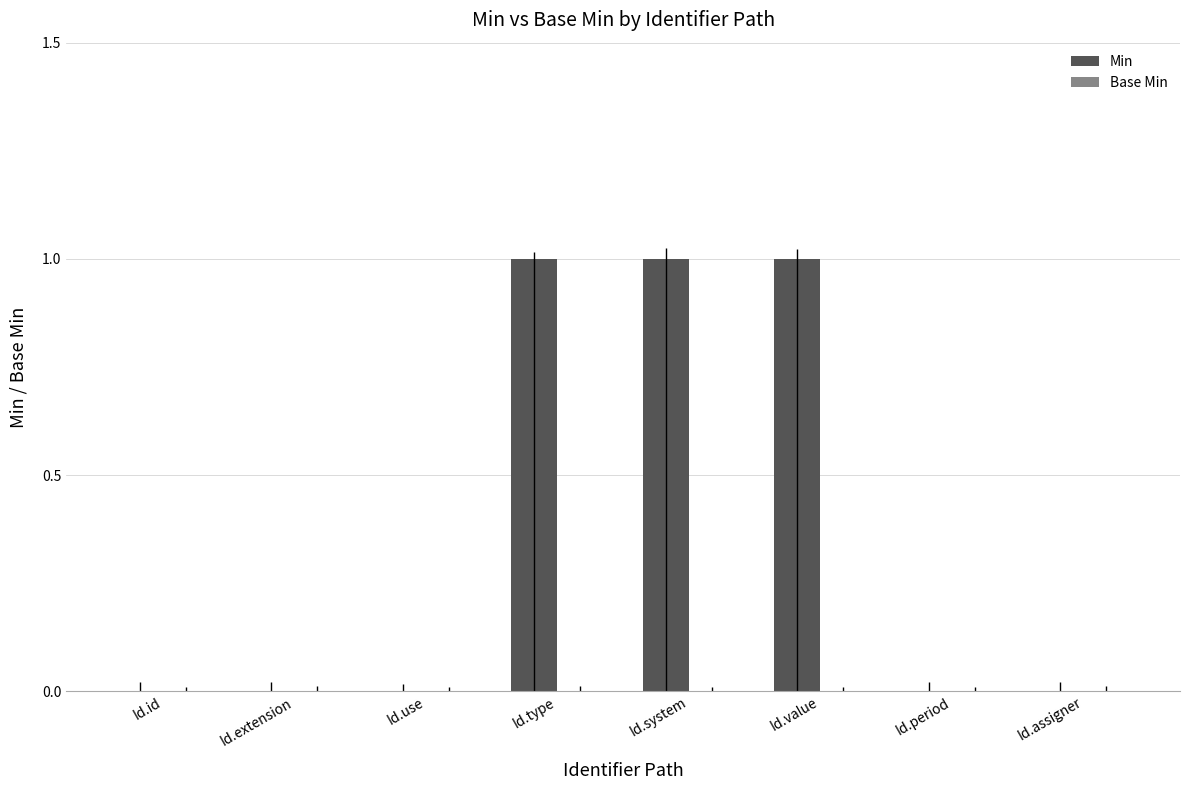

Which has a higher value, Id.type or Id.period?

Id.type